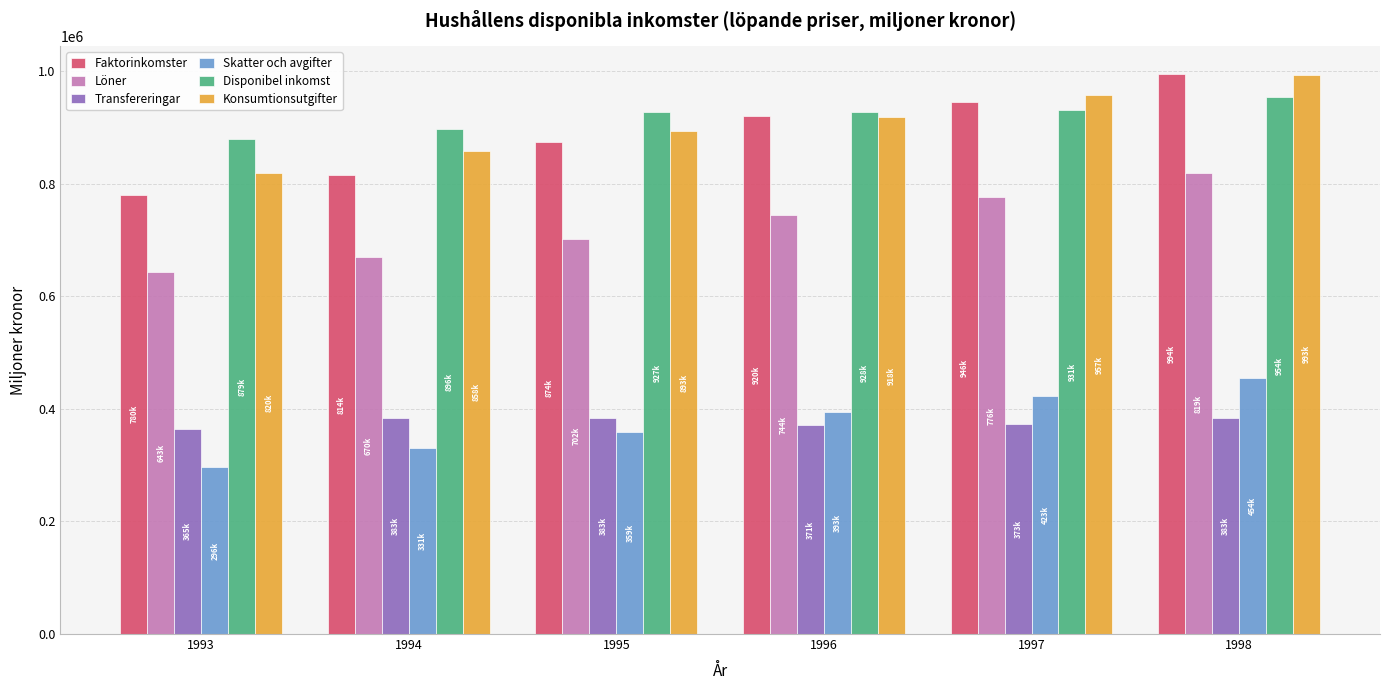

True or false: Faktorinkomster has a value of 379496 at 1997.

False